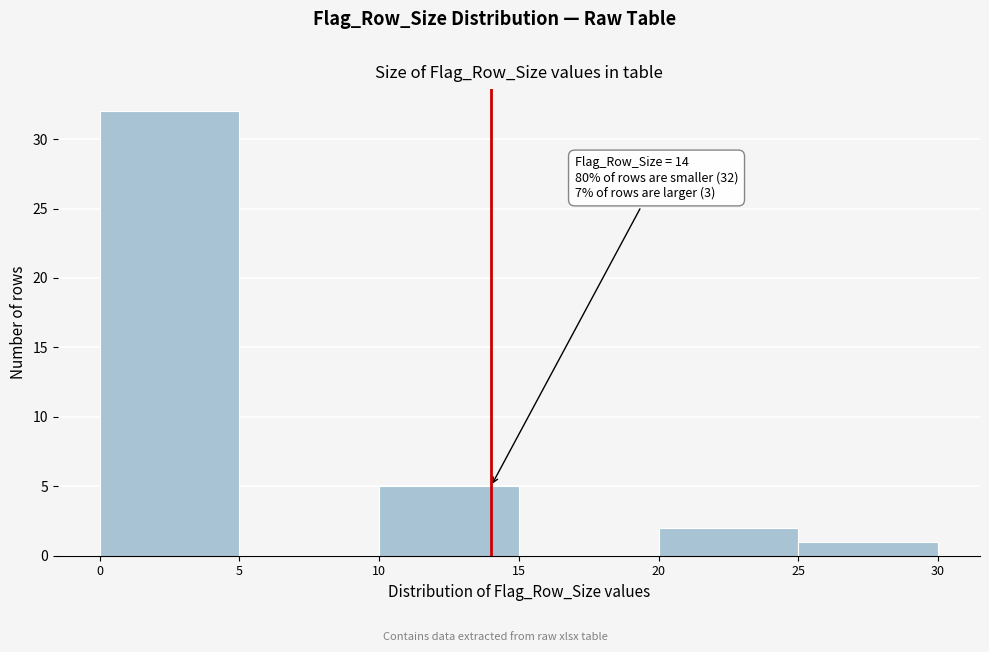

Which range on the x-axis has the tallest bar?

0 to 5